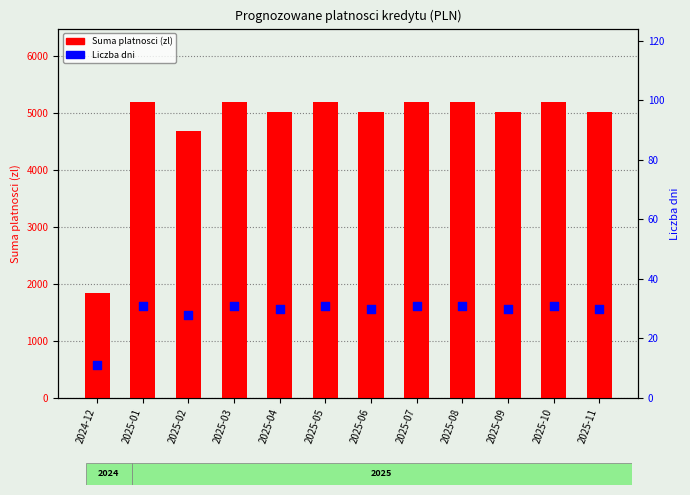

Which series has the largest total across all categories?

Suma platnosci (zl)